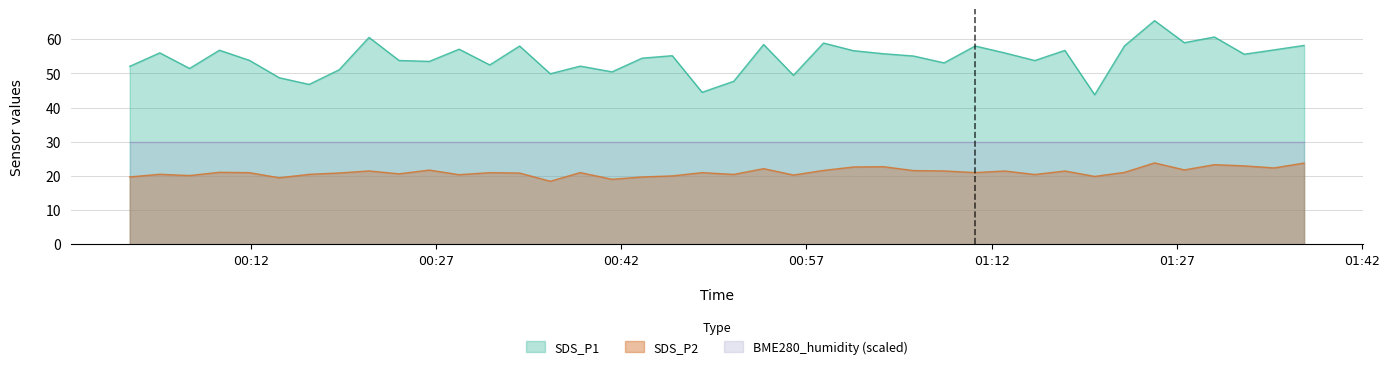

Is the value of SDS_P2 at 2022/12/04 00:09:27 greater than the value of SDS_P1 at 2022/12/04 00:28:52?

No